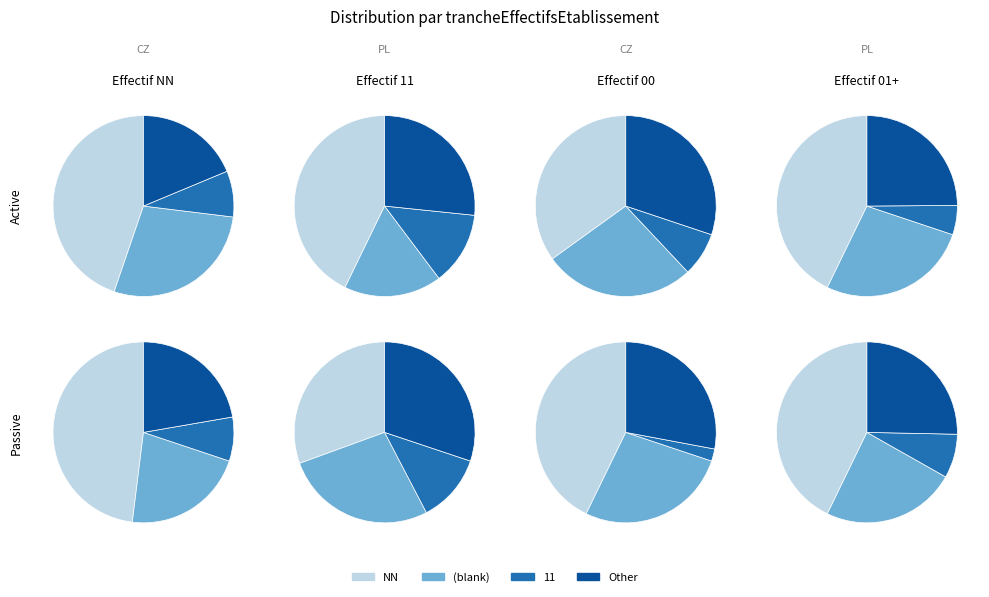

The 03 slice represents 13% of the pie. True or false?

False